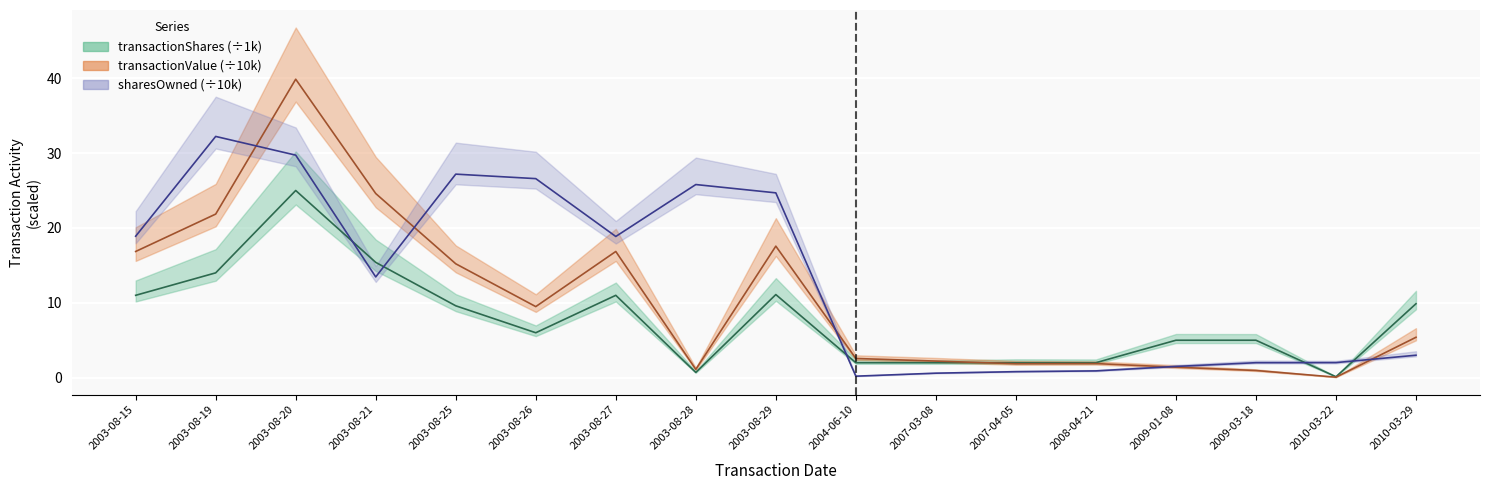

Read the sharesOwnedFollowingTransaction value at 2003-08-19.

32.2